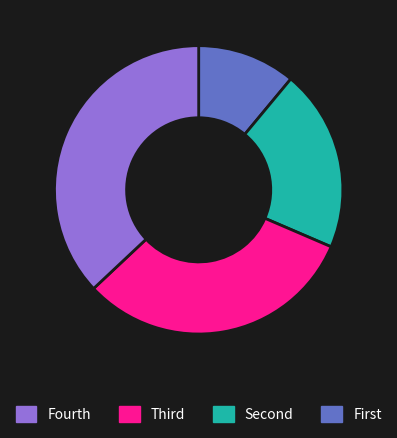

Is there any slice that represents more than half of the pie?

No